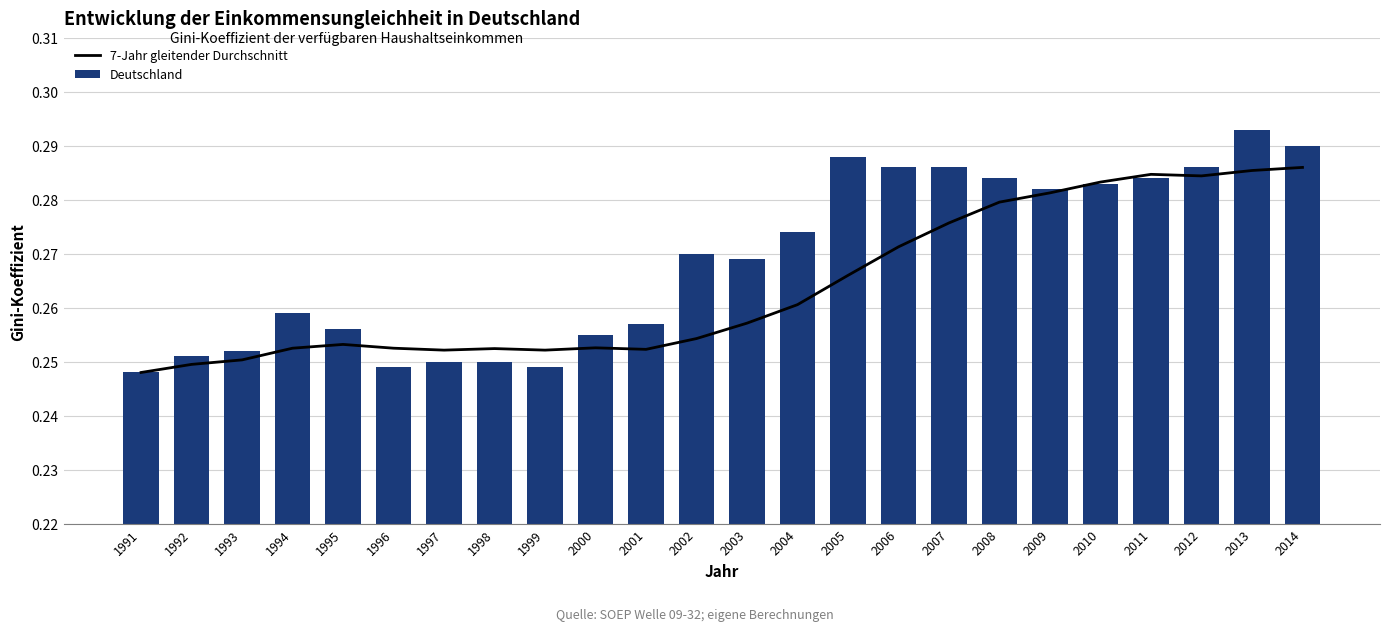

What is the lowest value of the Deutschland series?

0.2